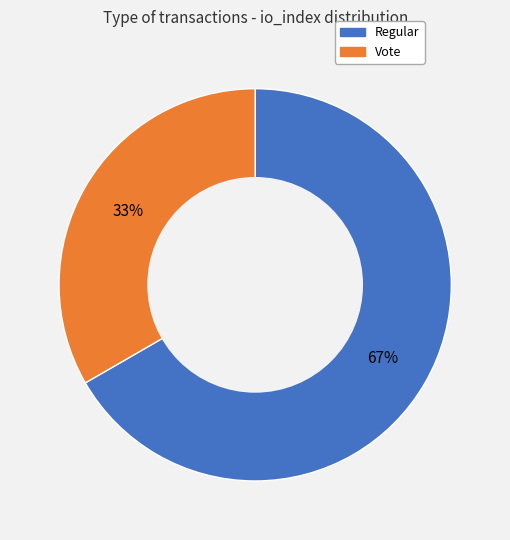

What percentage is the Regular slice, to the nearest percent?

67%